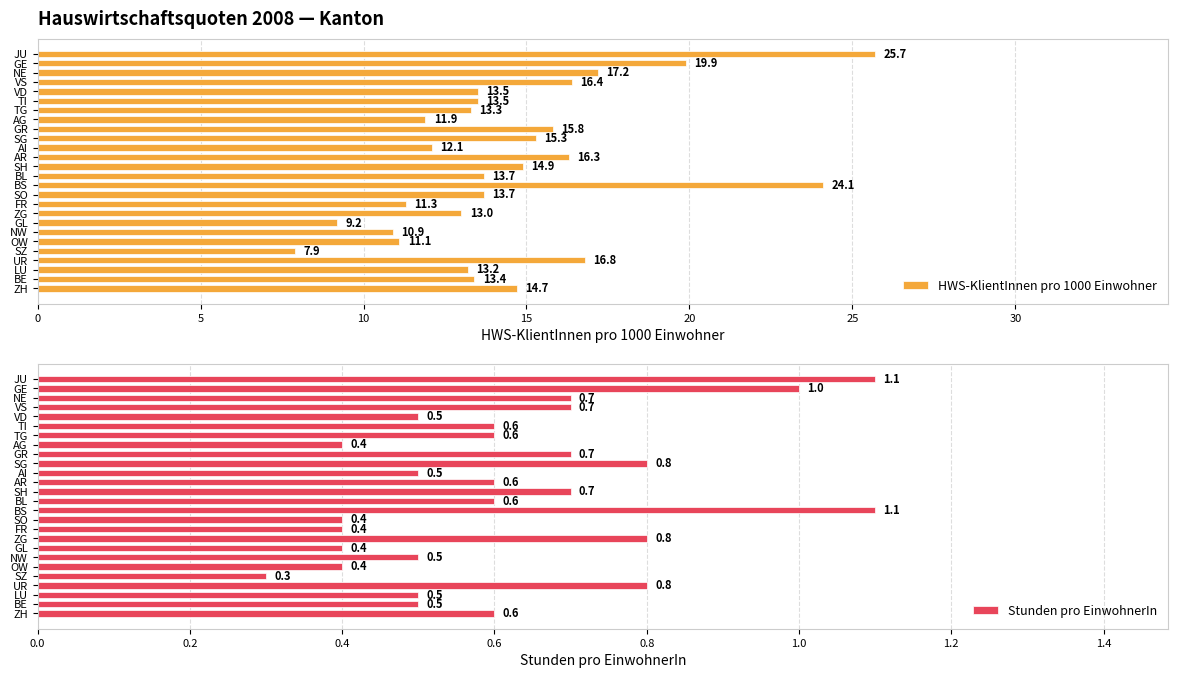

What is the difference between the second highest and second lowest values in the HWS-KlientInnen pro 1000 Einwohner series?

14.9